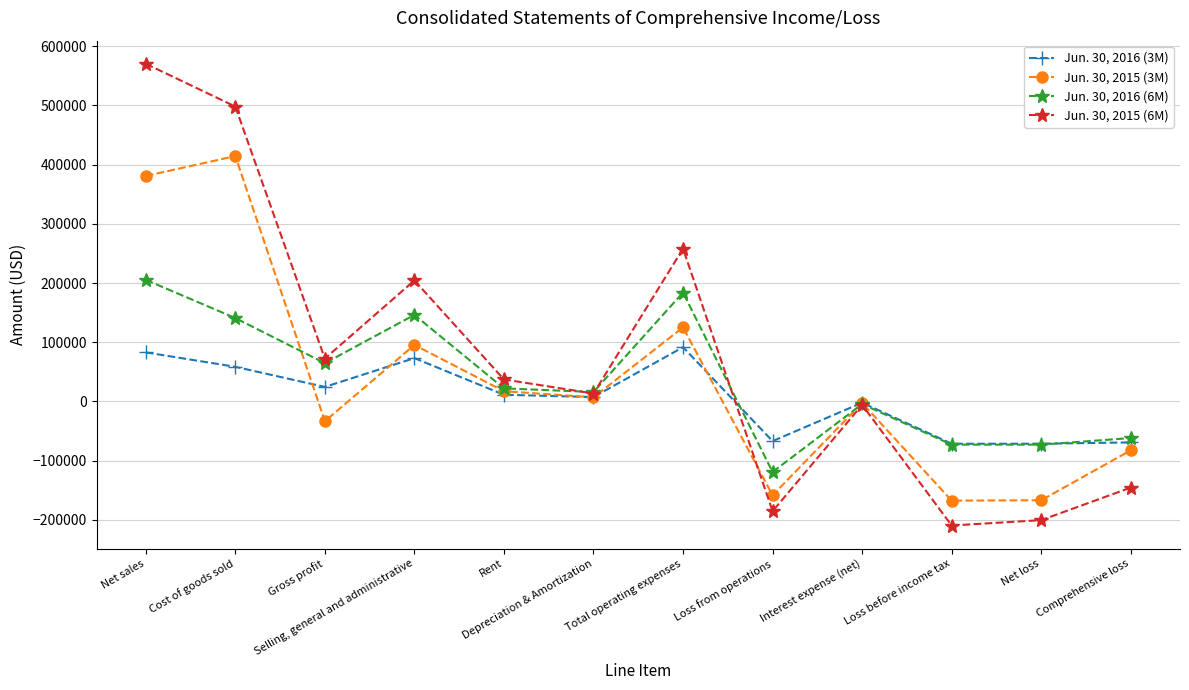

How many series are shown in this chart?

4